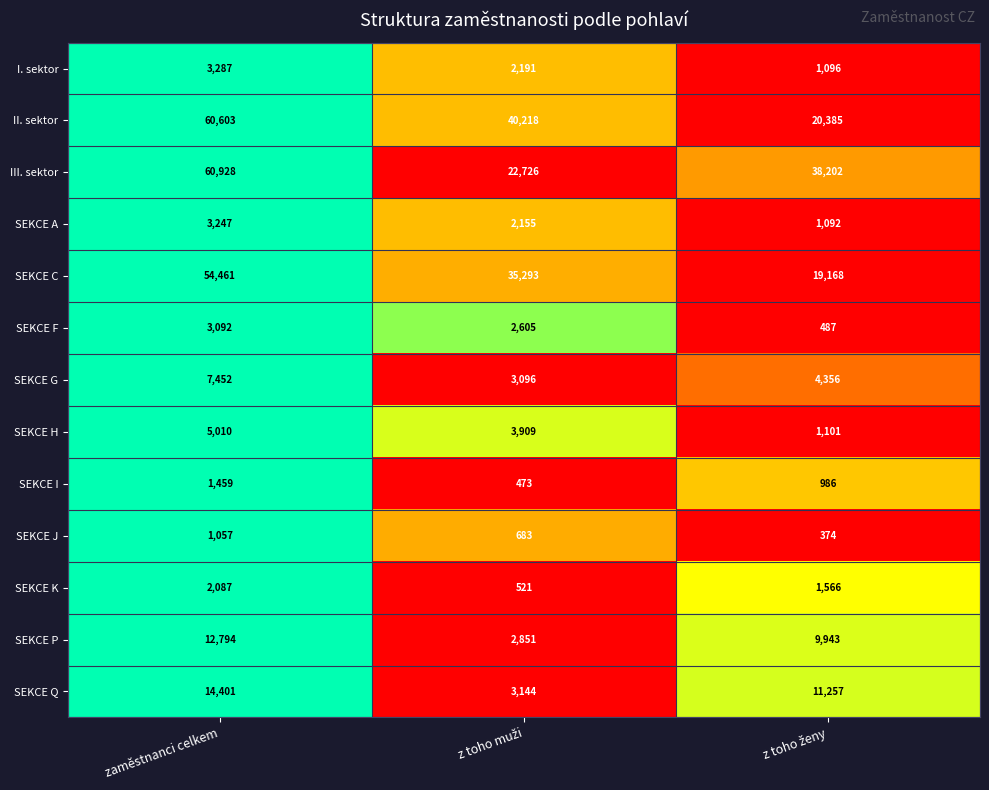

Which label corresponds to the largest value in the chart?

zaměstnanci celkem